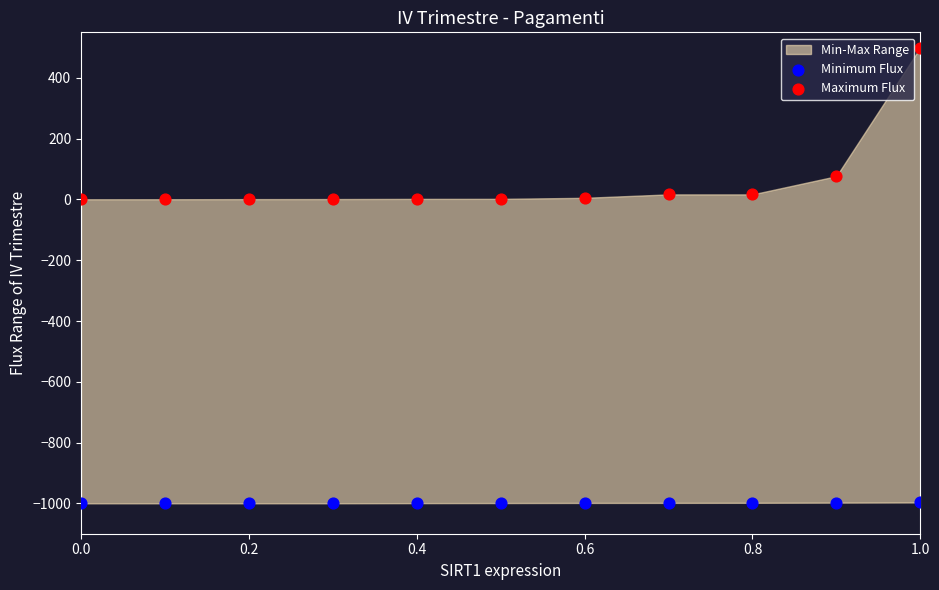

Across all data points, what is the range of Y values (max minus min)?

1500.0